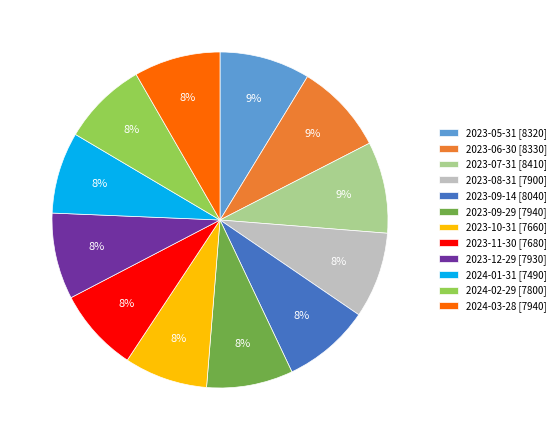

To the nearest percent, what is the difference between the largest and smallest slice percentages?

1%